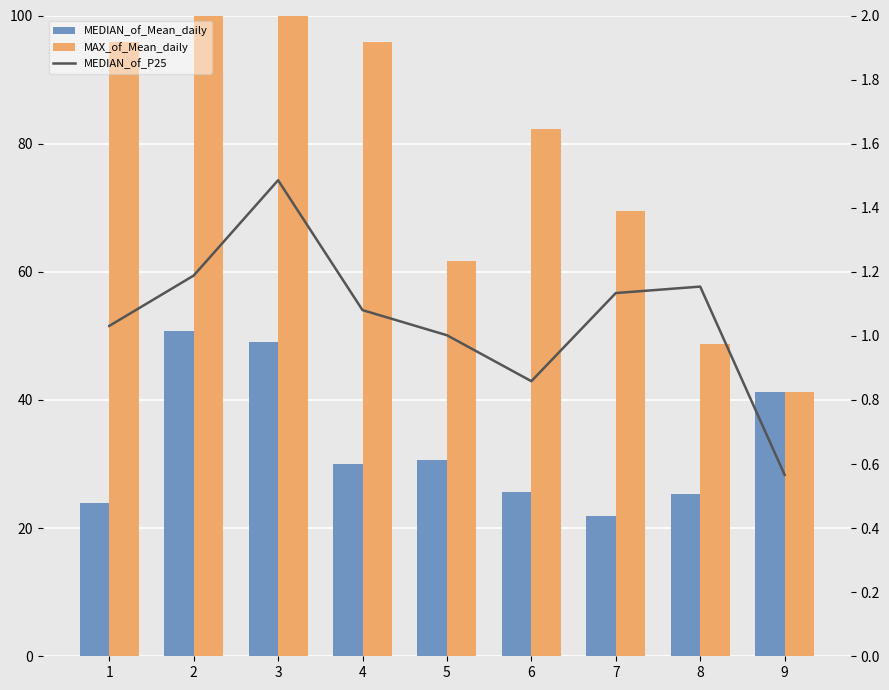

The value of MEDIAN_of_P25 at 3 is 1.5. True or false?

True